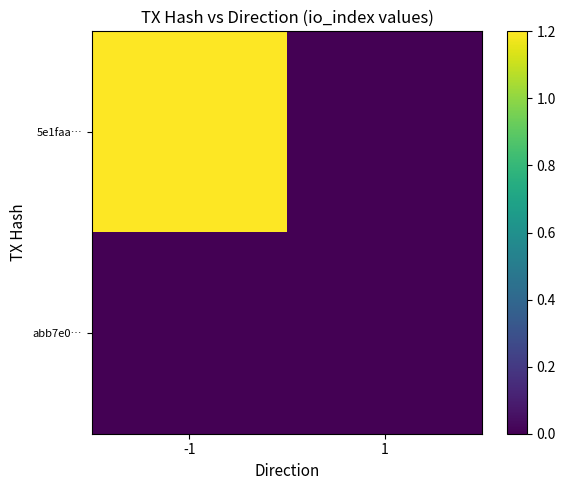

Reading right to left, extract all data points from this chart.

5e1faa…: 1=0.0	-1=1.2
abb7e0…: 1=0.0	-1=0.0